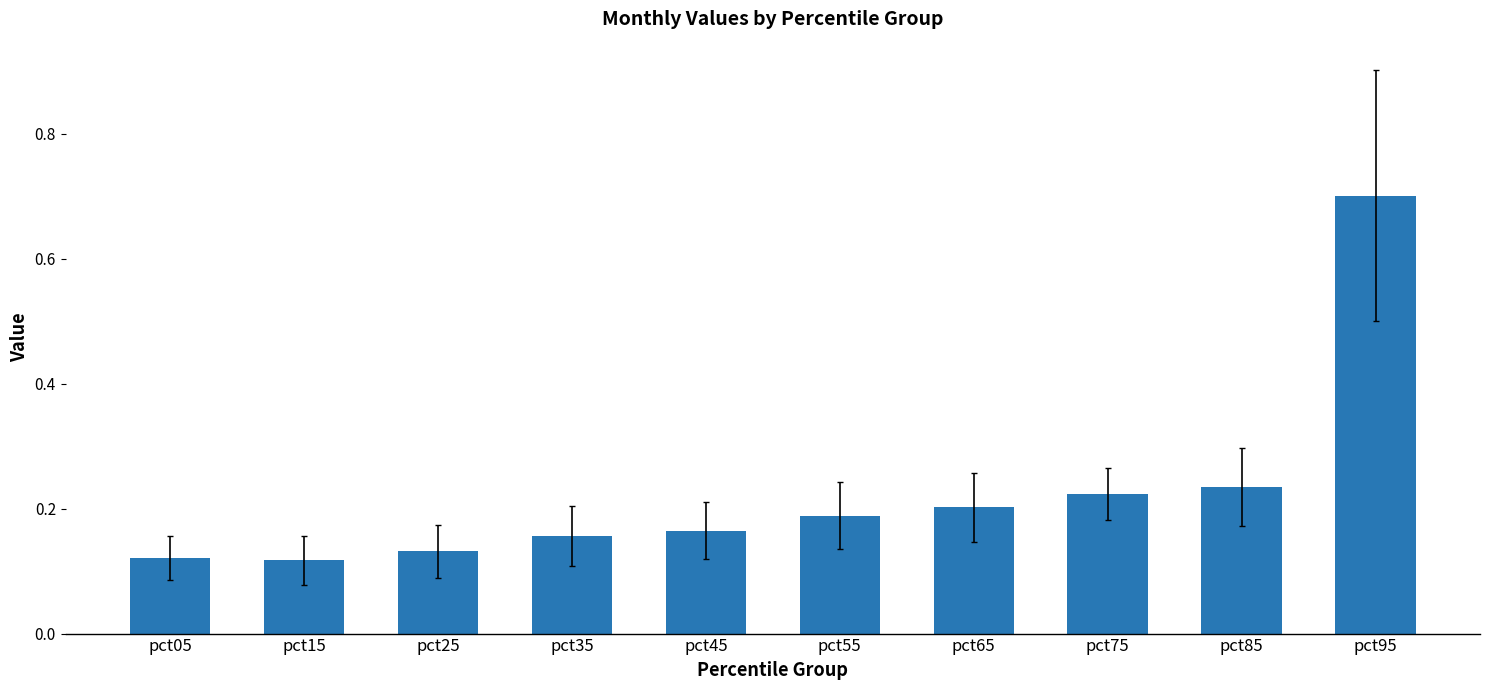

Between pct85 and pct65, which is larger?

pct85